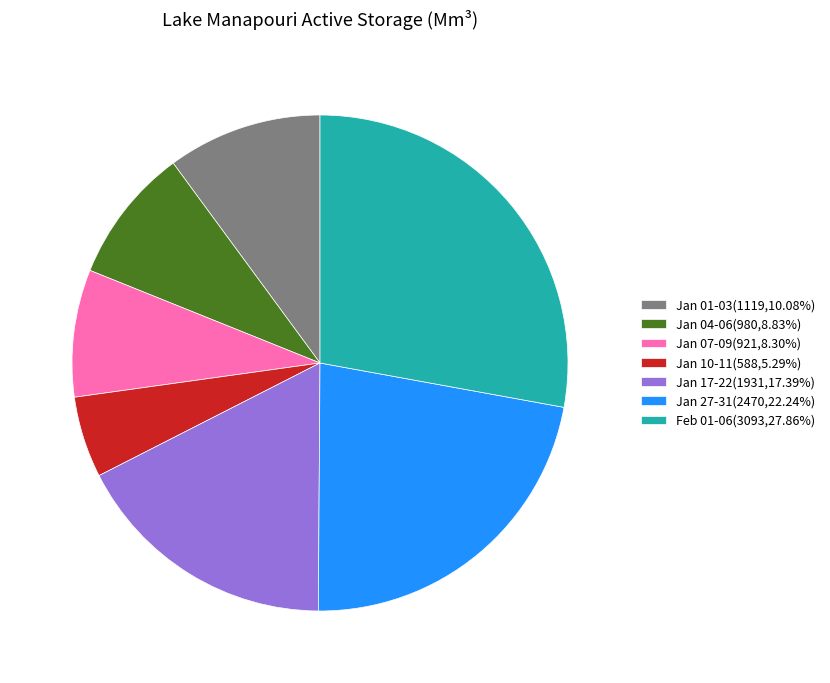

What is the ratio of the value at Feb 01-06(3093,27.86%) to the value at Jan 27-31(2470,22.24%)?

1.3